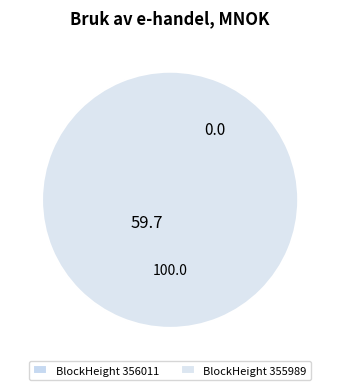

Which slice is the largest?

355989